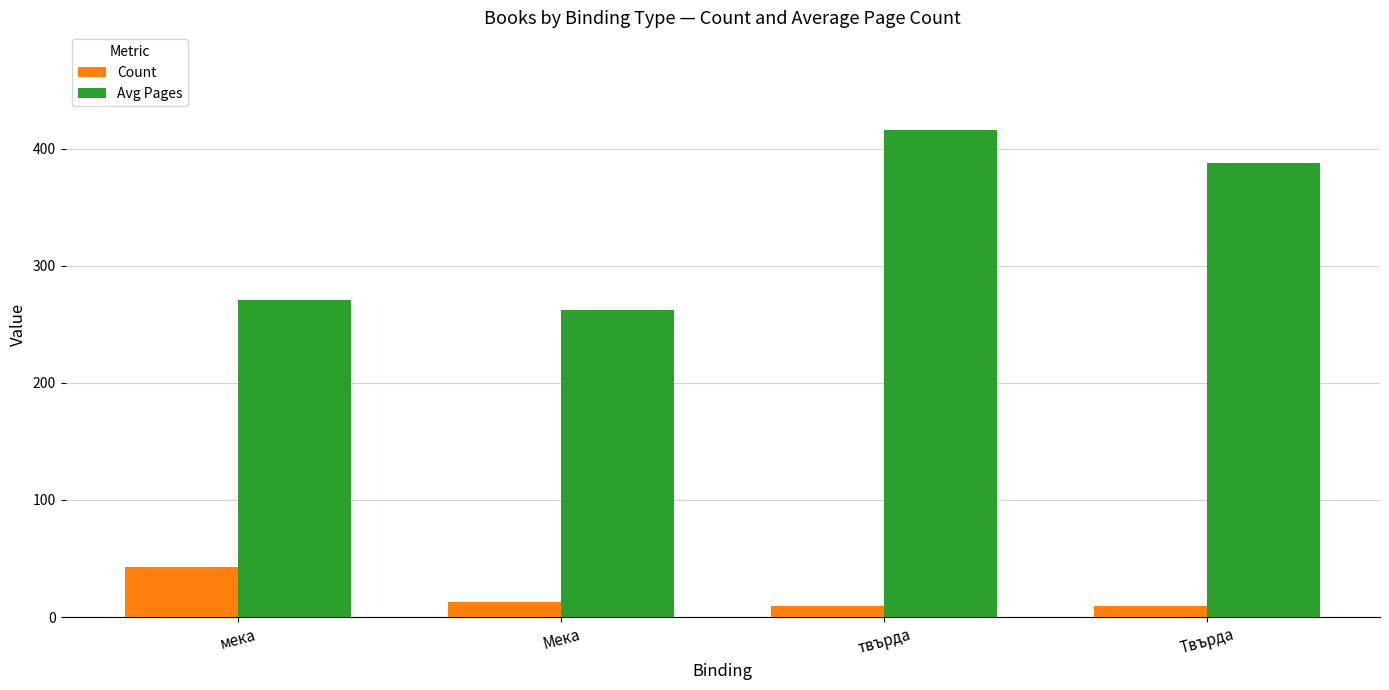

How many categories are shown in the chart?

4